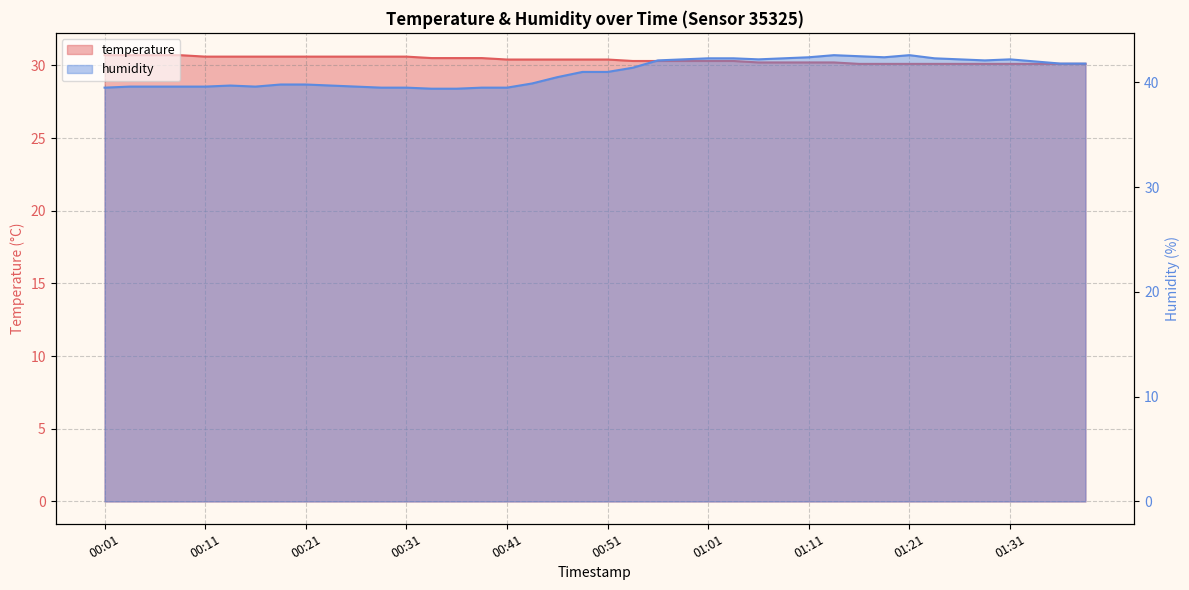

Is the value of temperature at 00:56 greater than the value of humidity at 00:28?

No